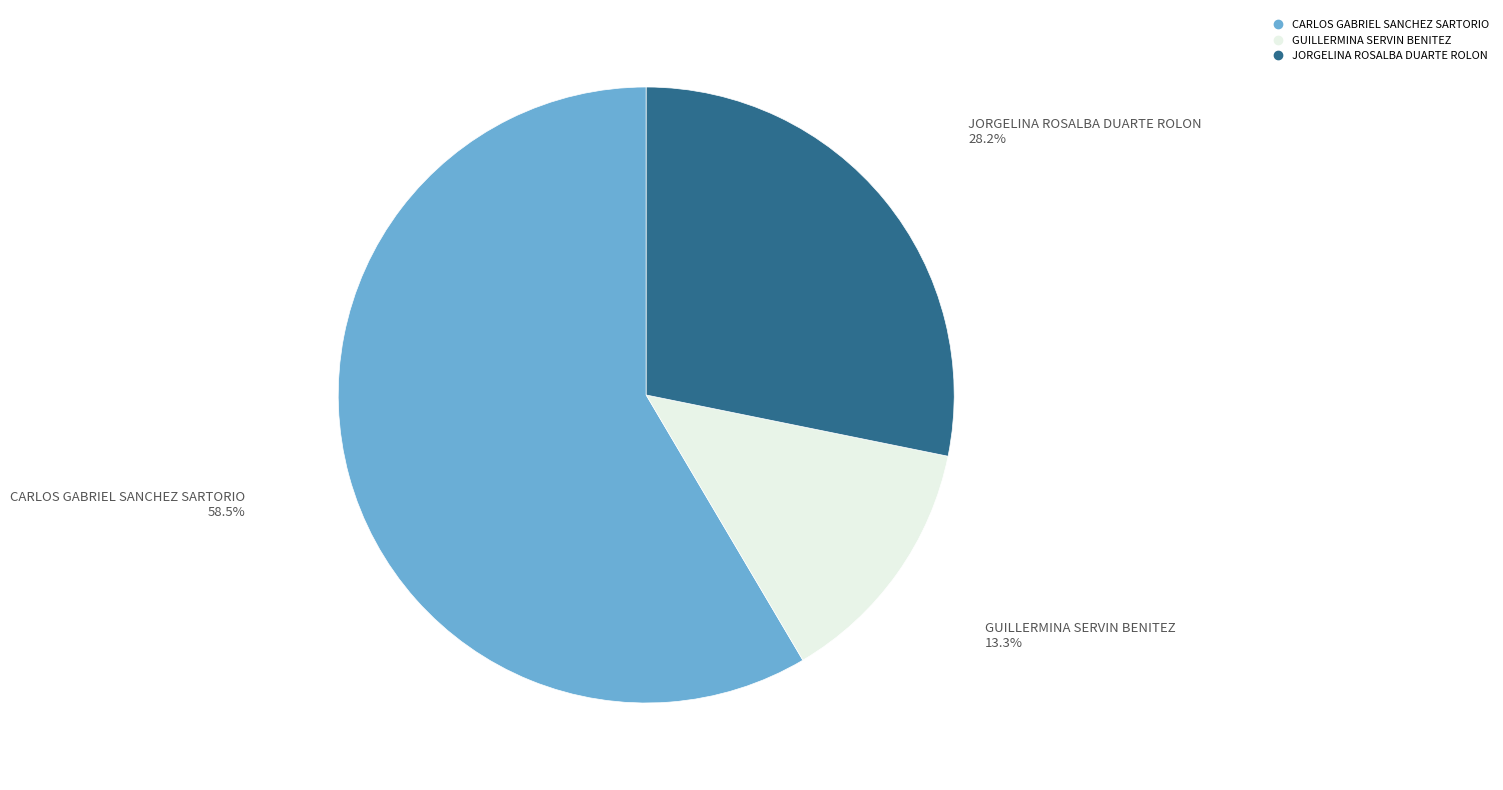

Is there any slice that represents more than half of the pie?

Yes